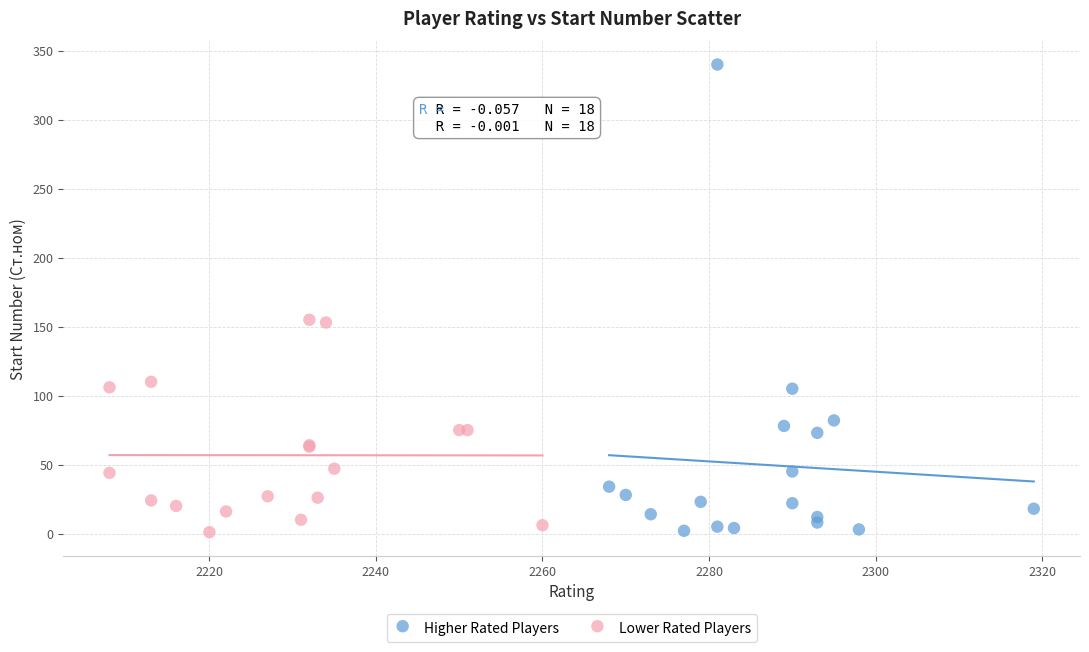

Which series has the widest spread of Y values?

Higher Rated Players